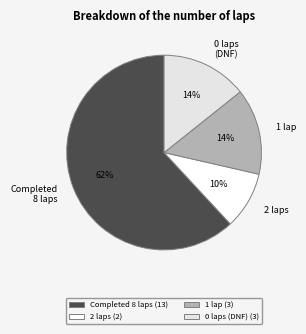

To the nearest percent, what percentage of the pie is 2 laps?

10%